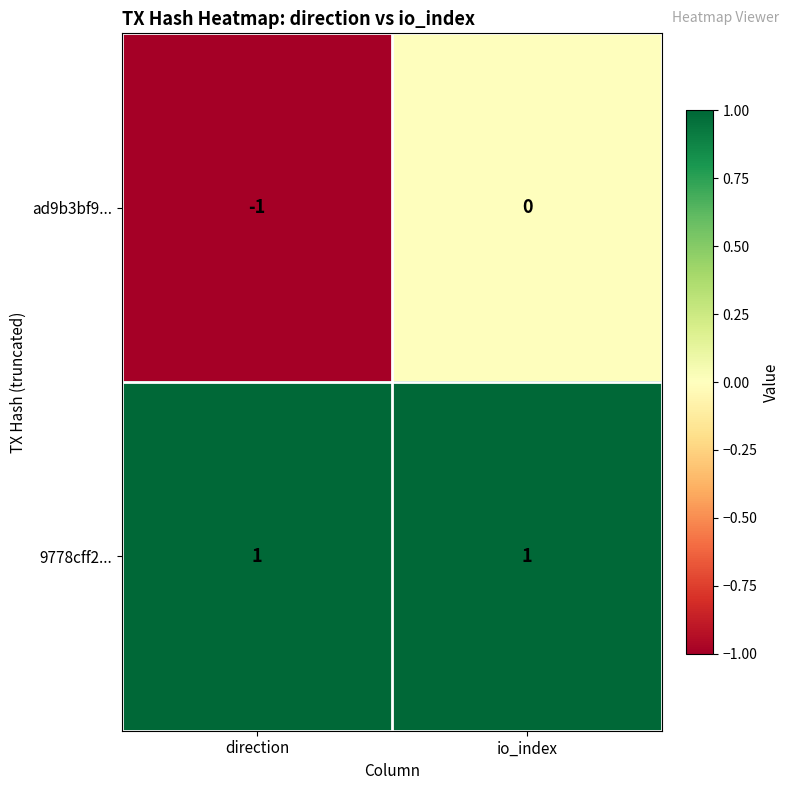

At which label does ad9b3bf9... reach its peak?

io_index